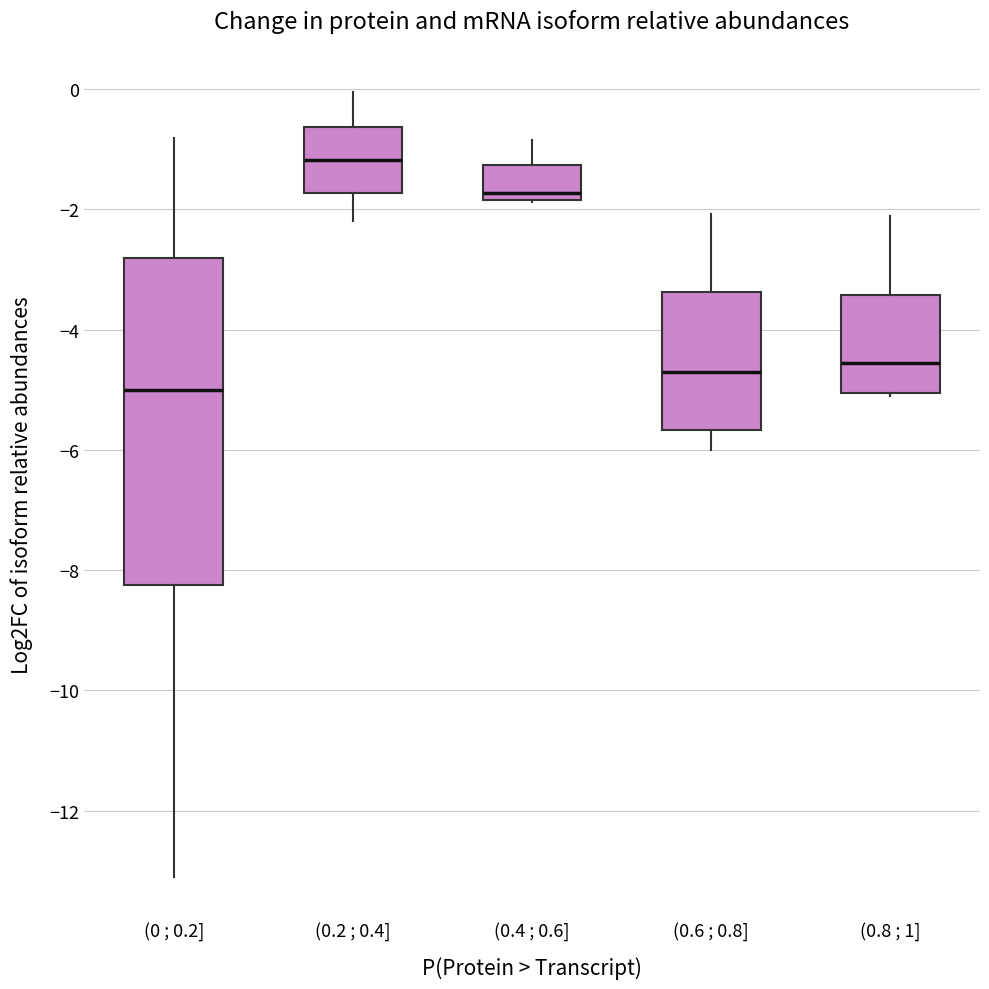

Which box is the tallest, from its lower edge to its upper edge?

(0 ; 0.2]